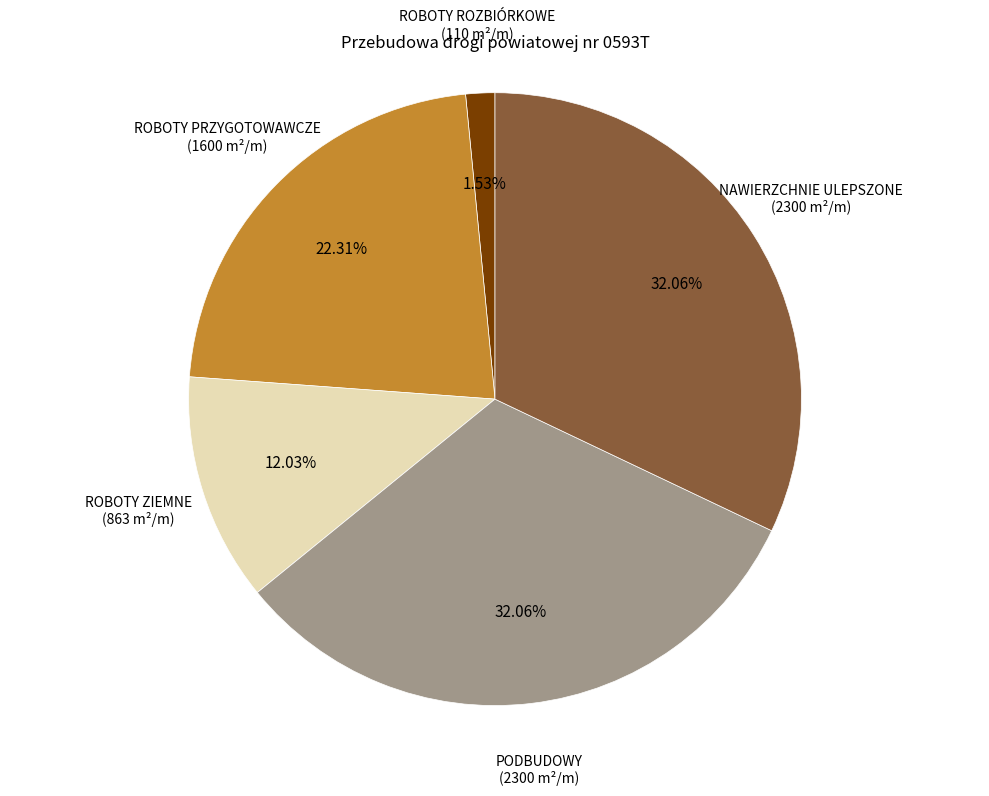

Between ROBOTY ZIEMNE and PODBUDOWY, which is larger?

PODBUDOWY